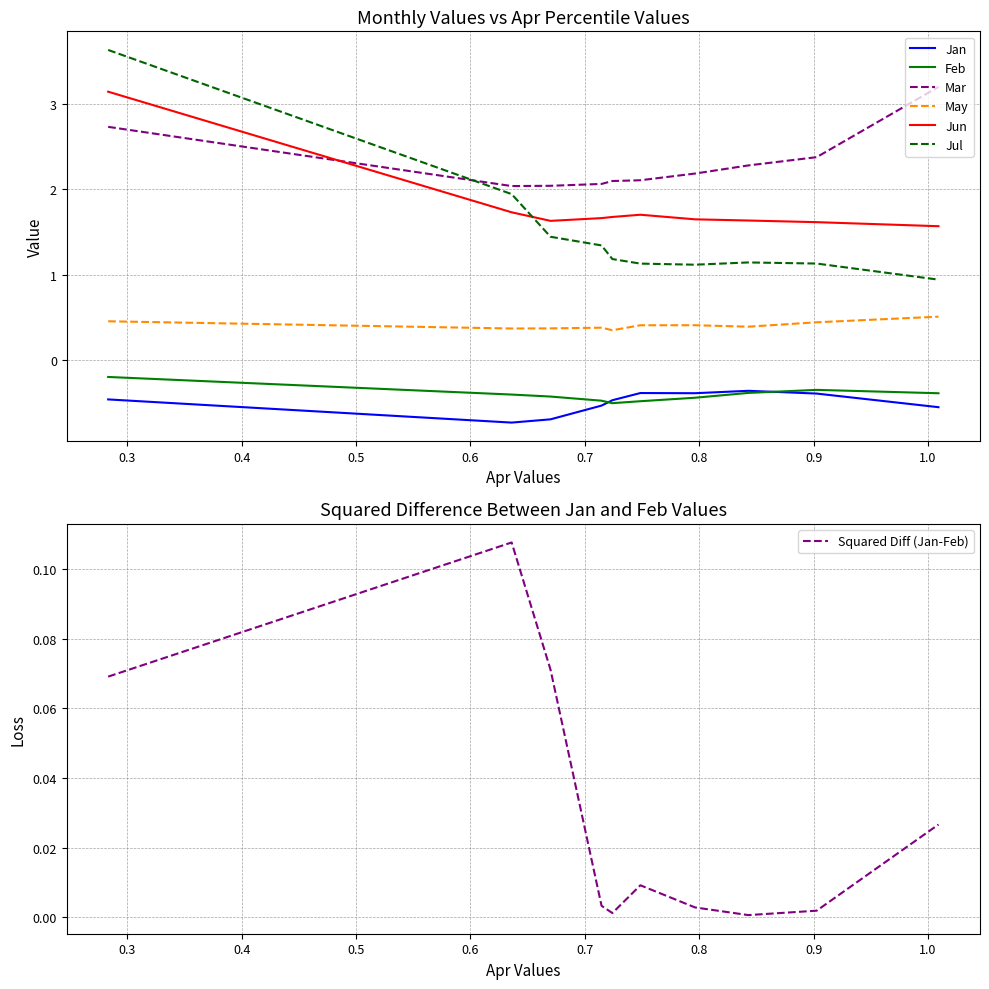

Which has a higher value, pct55 or pct65?

pct55